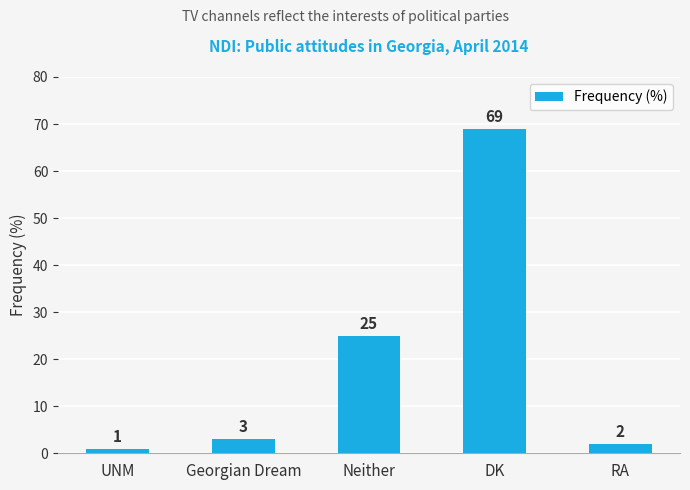

Reading left to right, what are all the values shown in this chart?

1	3	25	69	2